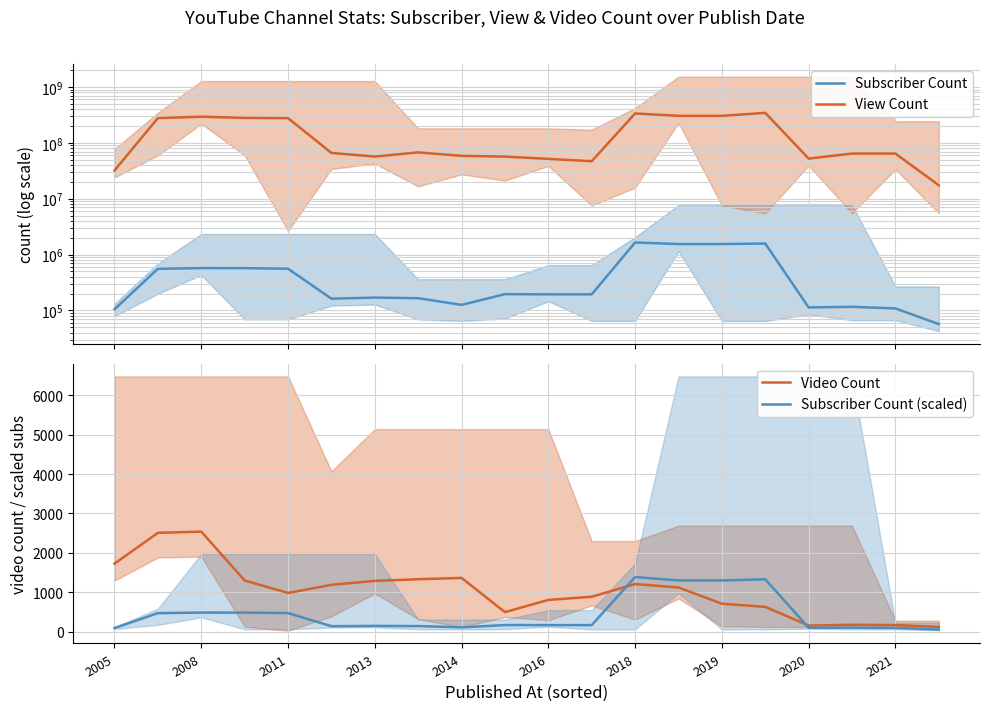

True or false: Subscriber Count (scaled) has a value of 469.2 at 2011.

True